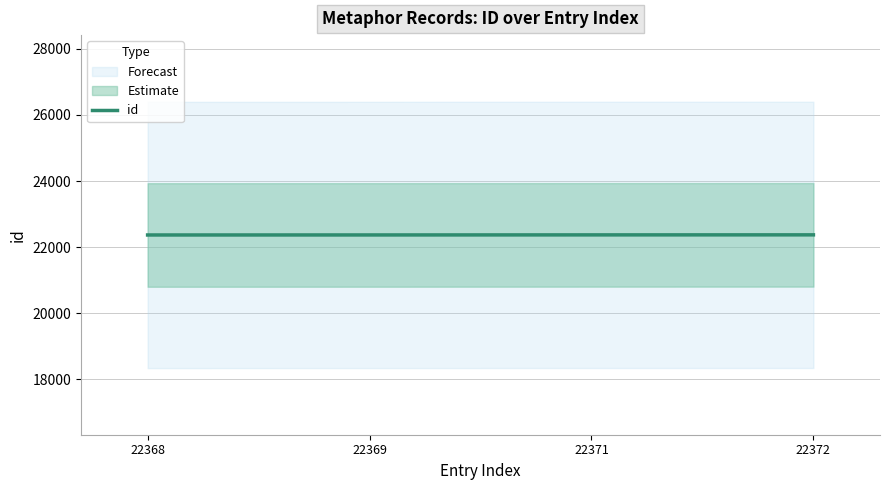

Between 22372 and 22371, which is larger?

22372